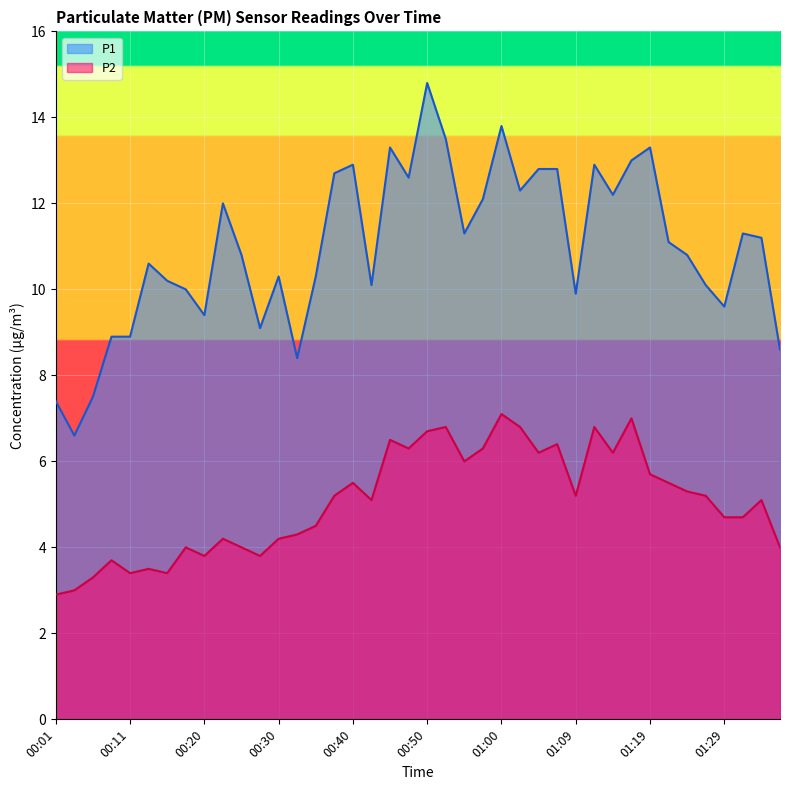

True or false: P1 and P2 cross at least once.

False